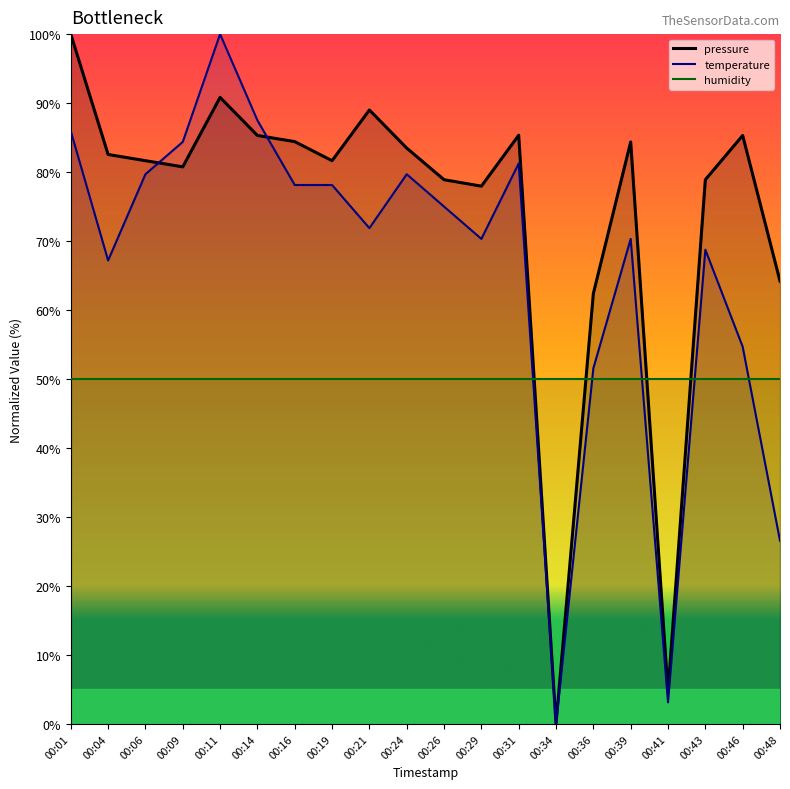

Where do pressure and temperature first cross each other?

00:06 and 00:09